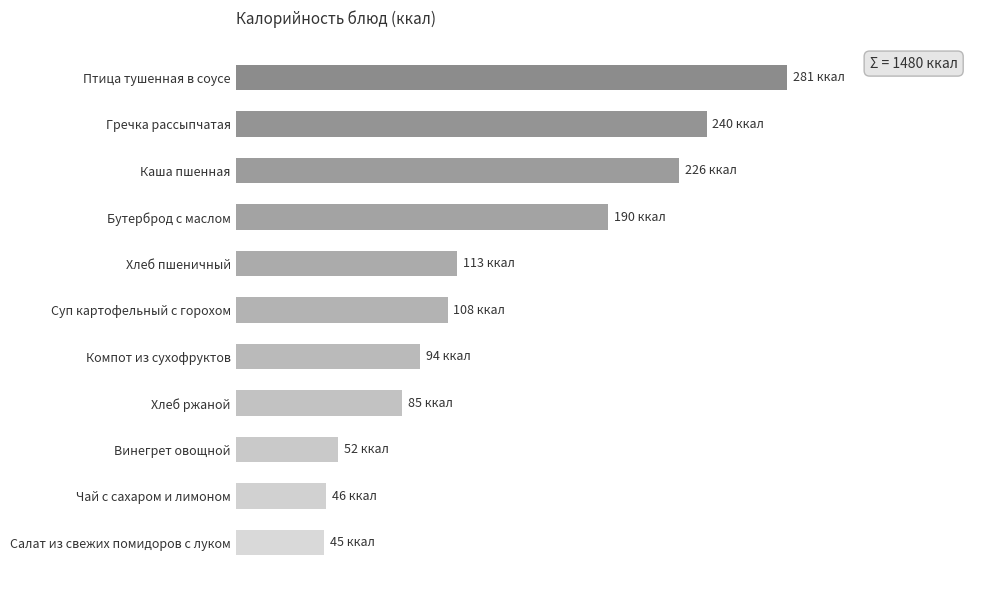

Are the bars horizontal?

Yes